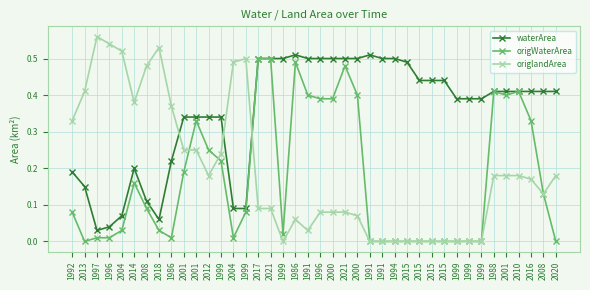

Reading left to right, transcribe all the data shown in this chart.

waterArea: 0.2	0.1	0.0	0.0	0.1	0.2	0.1	0.1	0.2	0.3	0.3	0.3	0.3	0.1	0.1	0.5	0.5	0.5	0.5	0.5	0.5	0.5	0.5	0.5	0.5	0.5	0.5	0.5	0.4	0.4	0.4	0.4	0.4	0.4	0.4	0.4	0.4	0.4	0.4	0.4
origWaterArea: 0.1	0.0	0.0	0.0	0.0	0.2	0.1	0.0	0.0	0.2	0.3	0.2	0.2	0.0	0.1	0.5	0.5	0.0	0.5	0.4	0.4	0.4	0.5	0.4	0.0	0.0	0.0	0.0	0.0	0.0	0.0	0.0	0.0	0.0	0.4	0.4	0.4	0.3	0.1	0.0
origlandArea: 0.3	0.4	0.6	0.5	0.5	0.4	0.5	0.5	0.4	0.2	0.2	0.2	0.2	0.5	0.5	0.1	0.1	0.0	0.1	0.0	0.1	0.1	0.1	0.1	0.0	0.0	0.0	0.0	0.0	0.0	0.0	0.0	0.0	0.0	0.2	0.2	0.2	0.2	0.1	0.2